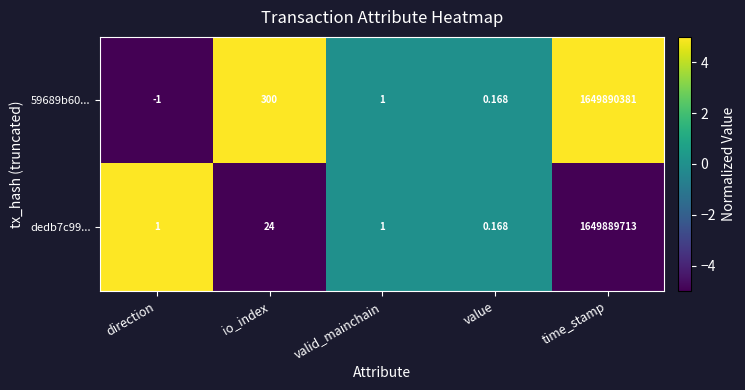

At which category is the sum across all series the highest?

time_stamp